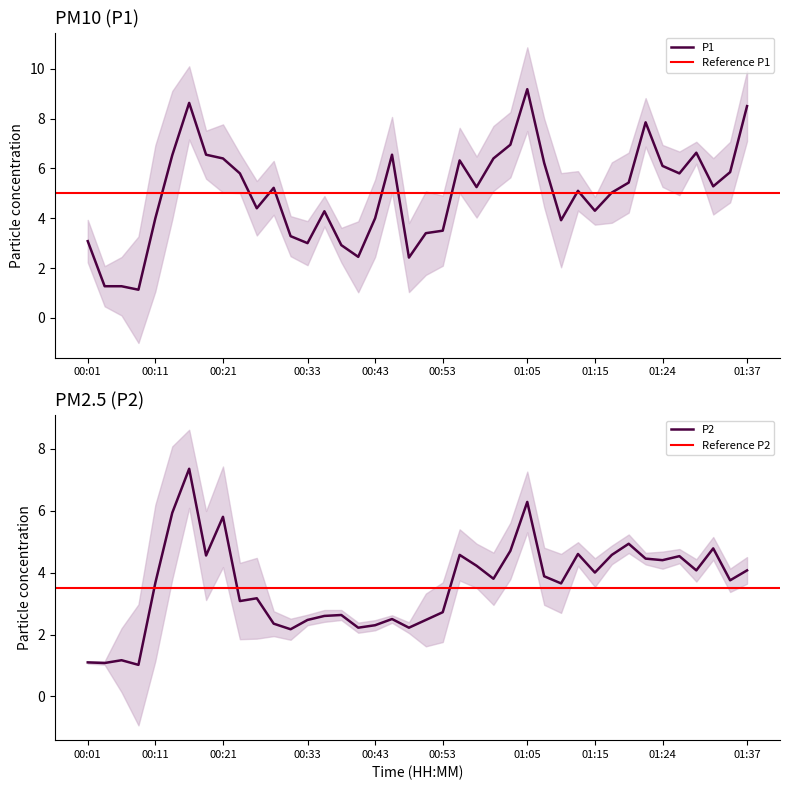

At how many categories does at least one series exceed 3?

33